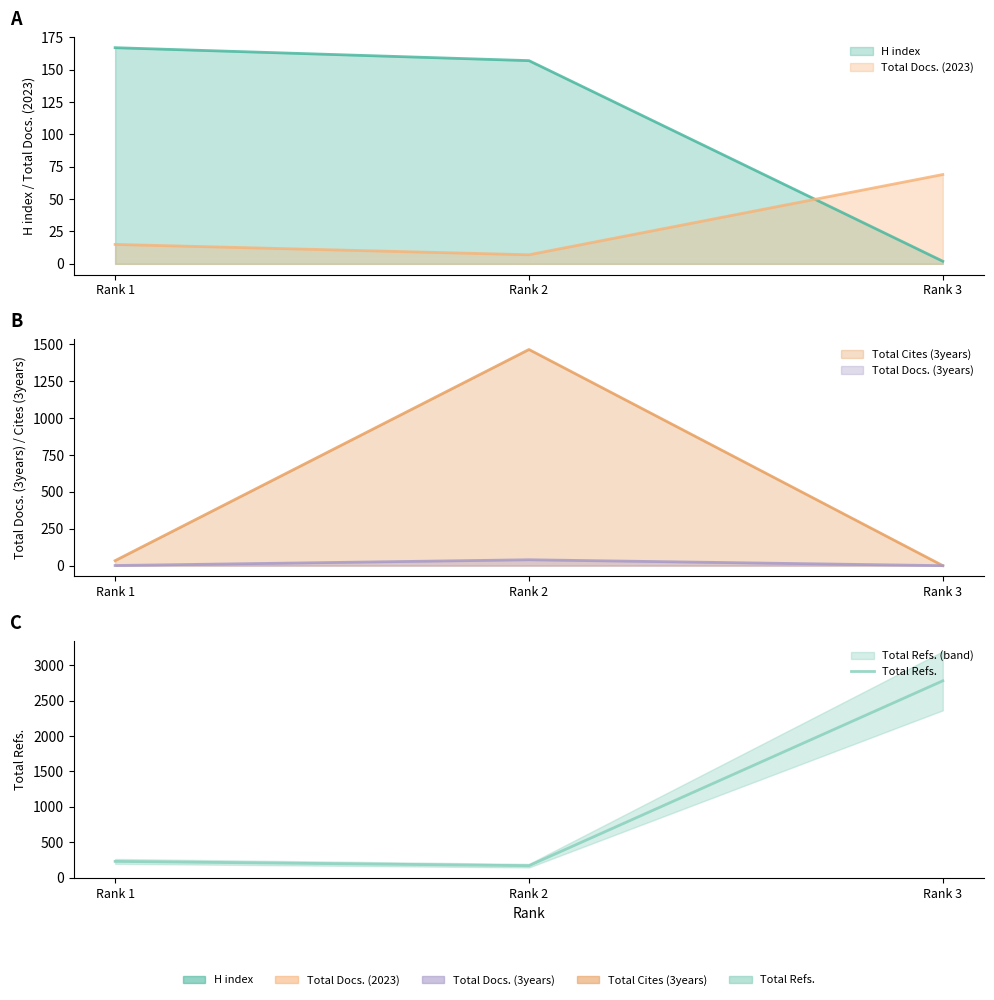

Is it true that the value at Rank 3 is 2782?

True